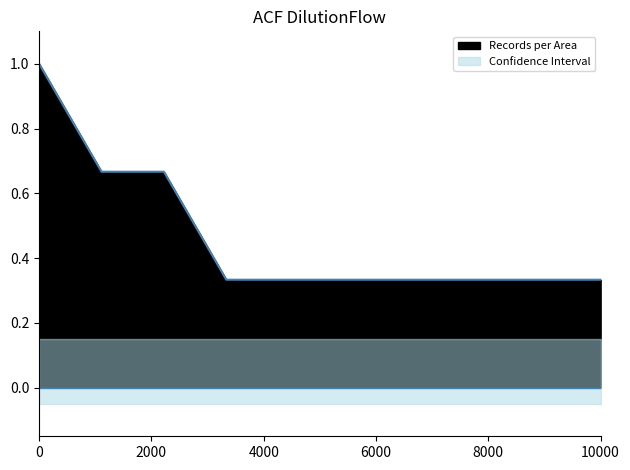

What is the highest value of the Records per Area series?

1.0